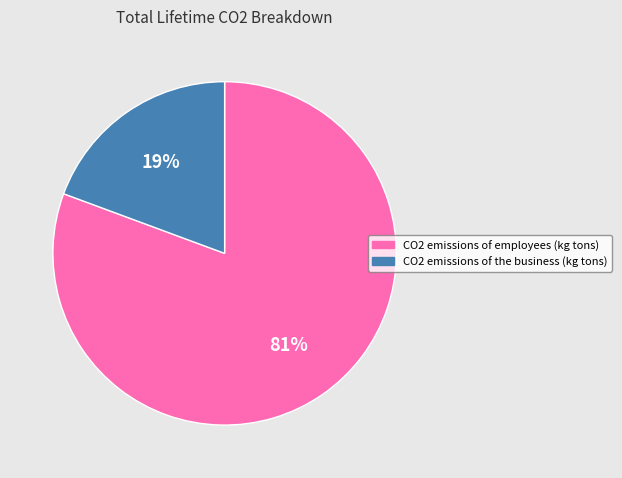

Rank the categories by value from lowest to highest.

CO2 emissions of the business (kg tons), CO2 emissions of employees (kg tons)